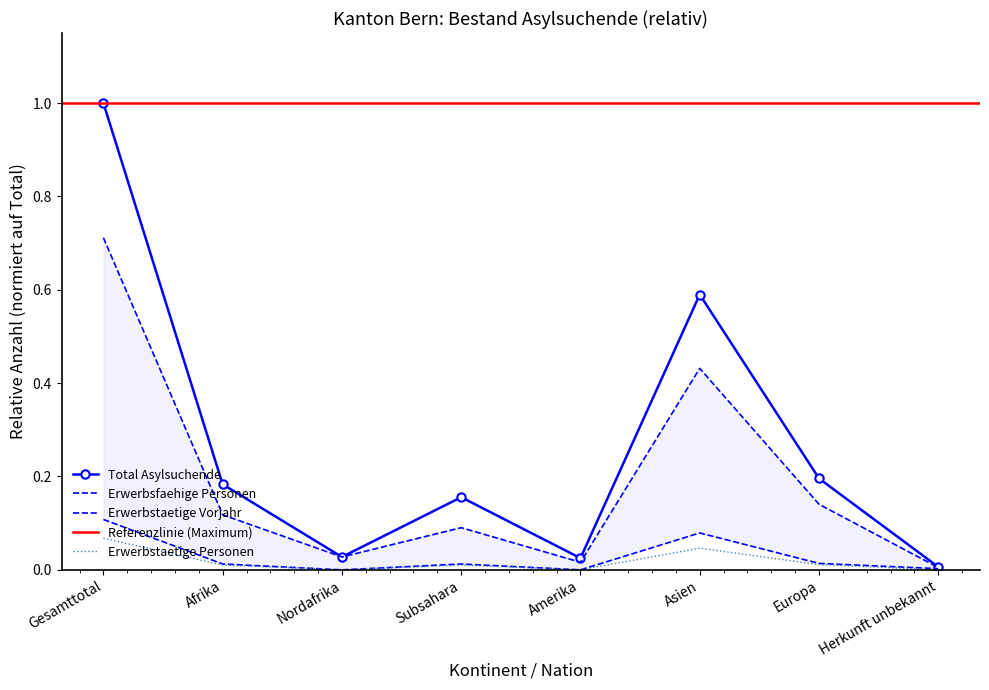

At which category does Erwerbstaetige Personen reach its first local peak?

Subsahara